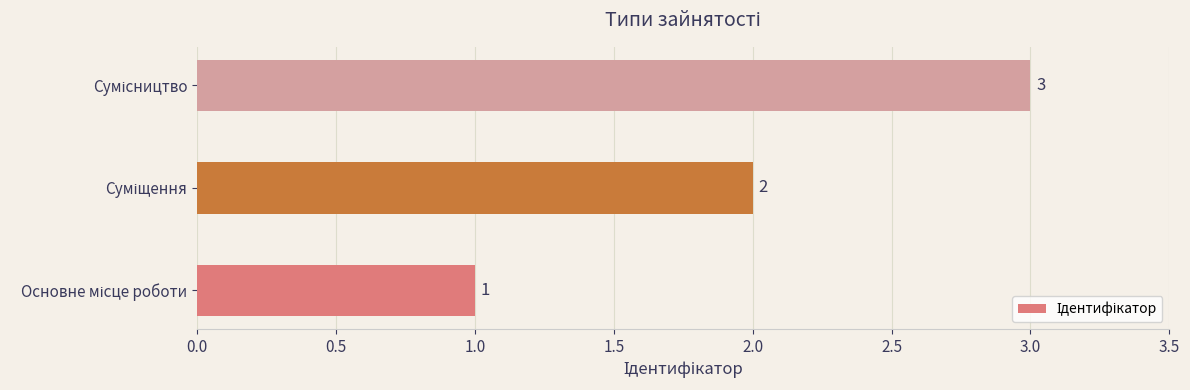

What is the greatest value displayed?

3